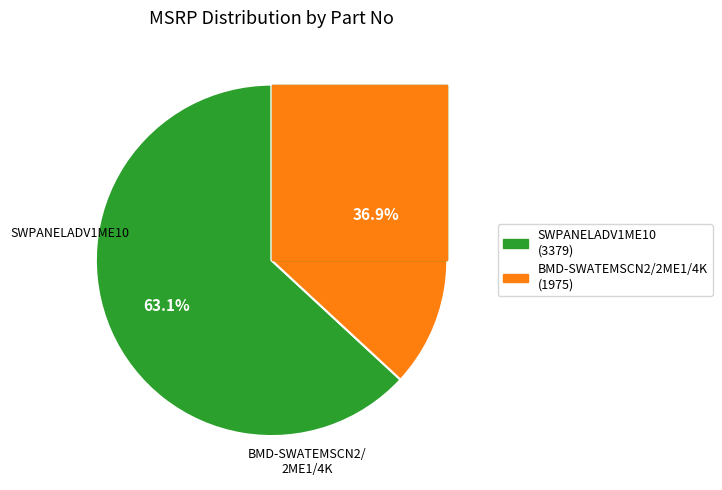

Does SWPANELADV1ME10 account for over 50% of the chart?

Yes